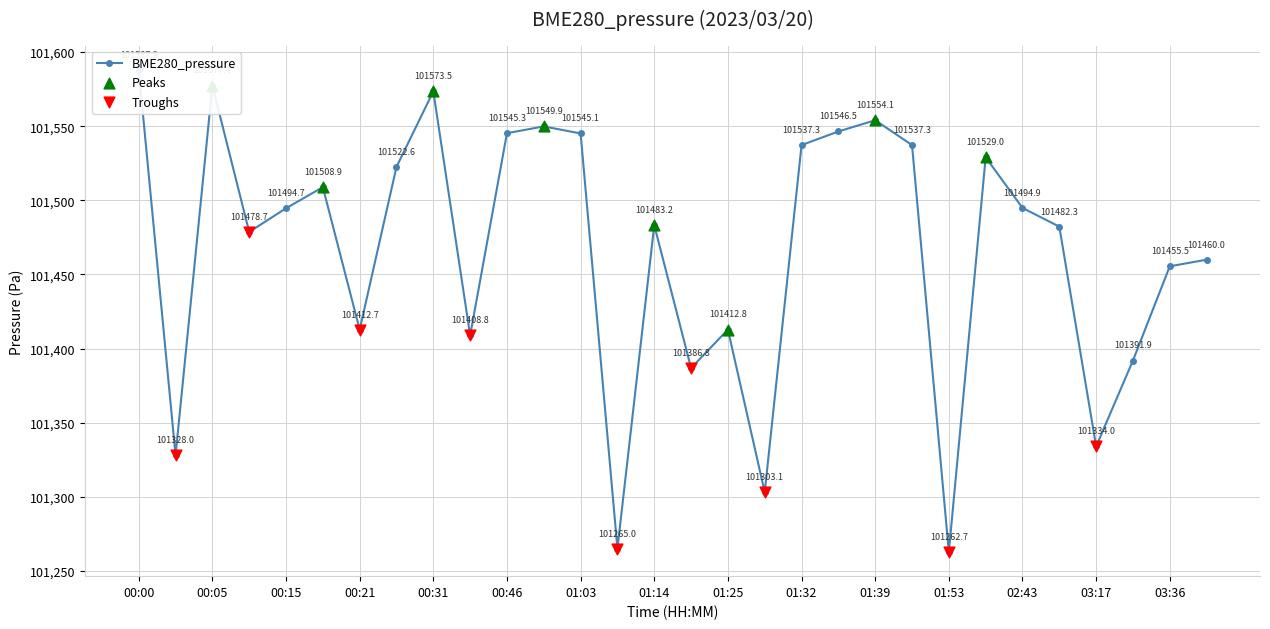

What is the ratio of the value at 00:18 to the value at 00:31?

1.0